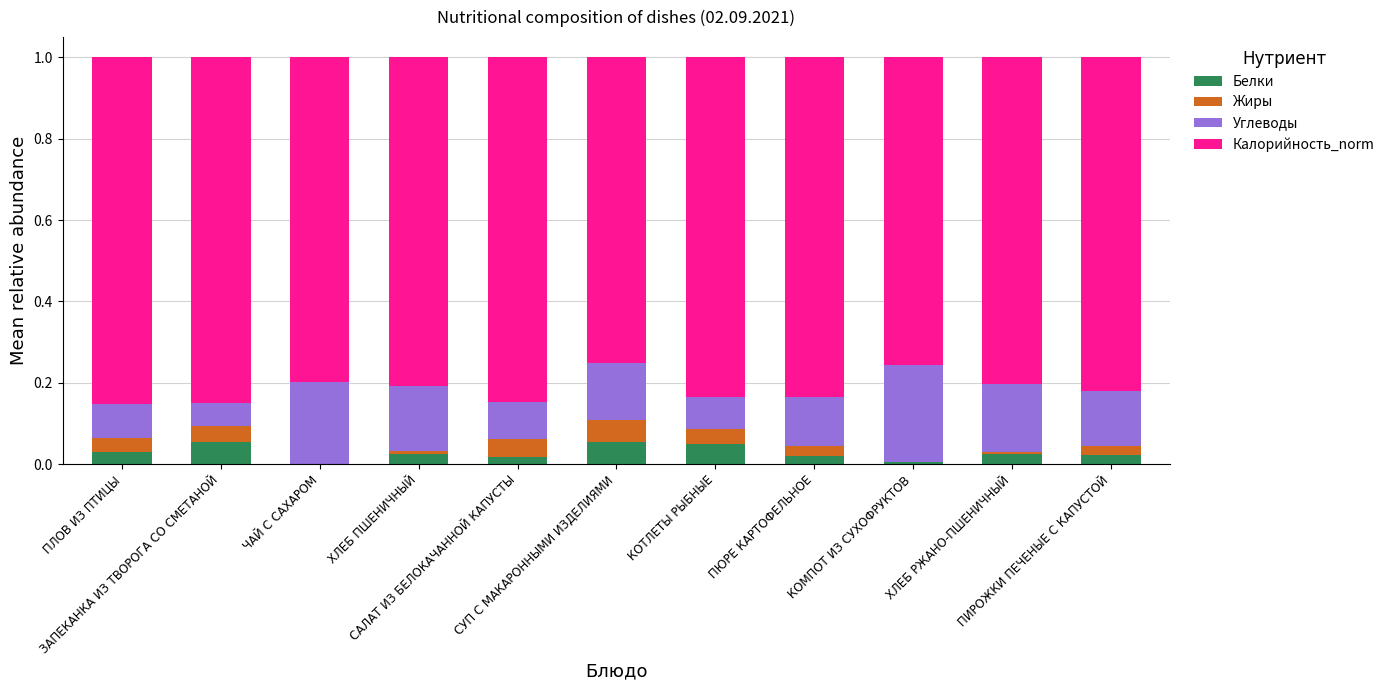

At which category is the sum across all series the highest?

ПЛОВ ИЗ ПТИЦЫ